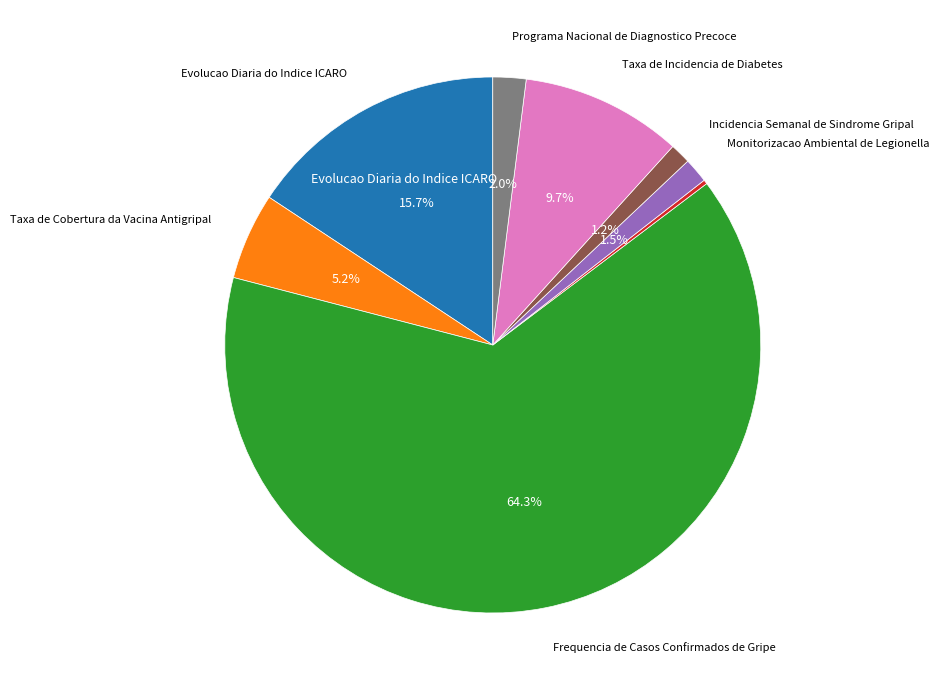

Does any single category account for the majority?

Yes